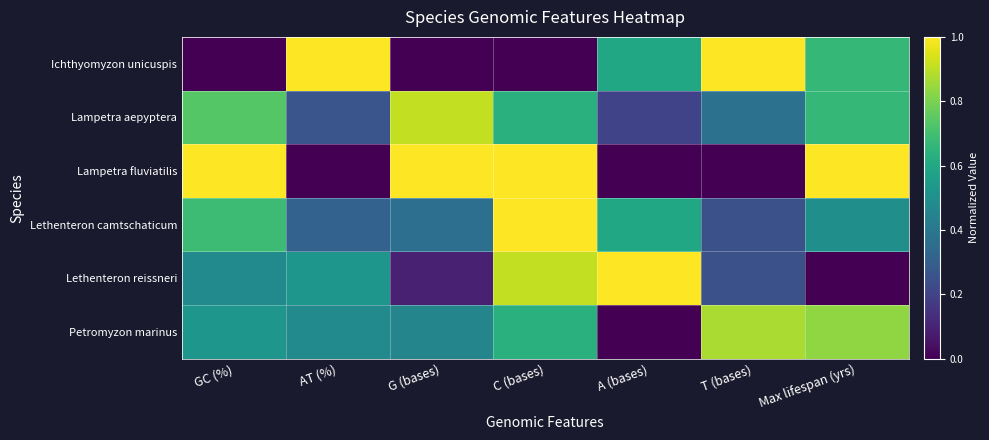

Rank the series at AT (%) from lowest to highest value.

Lampetra fluviatilis, Lampetra aepyptera, Lethenteron camtschaticum, Petromyzon marinus, Lethenteron reissneri, Ichthyomyzon unicuspis